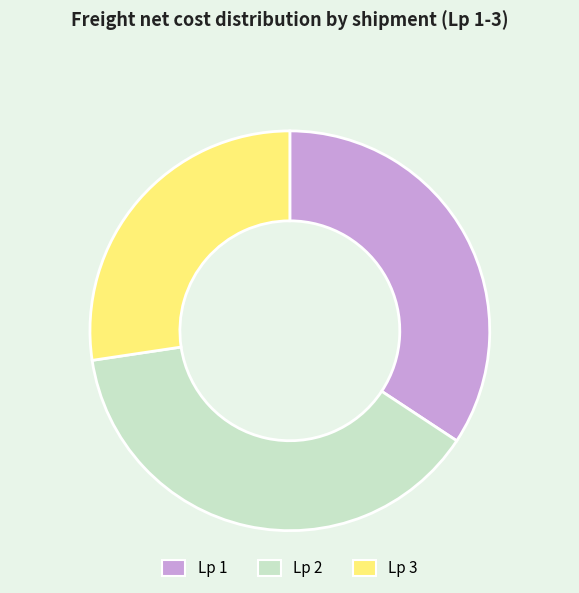

Which has a higher value, Lp 2 or Lp 1?

Lp 2